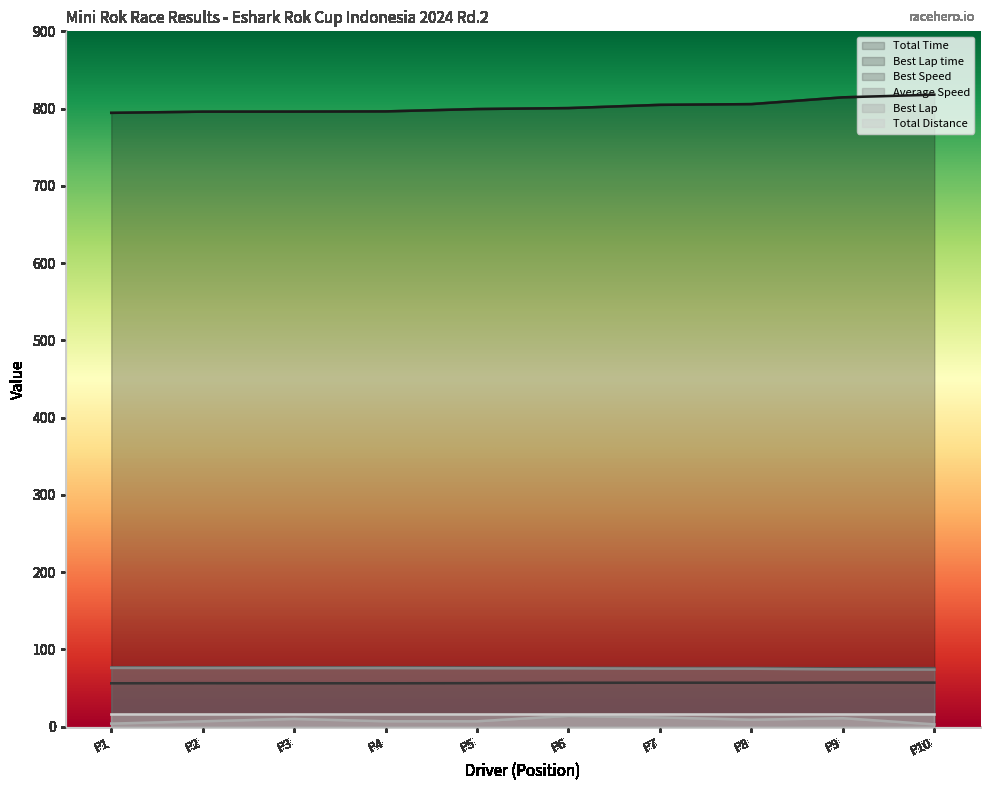

The value of Total Time at P9 is 814.6. True or false?

True